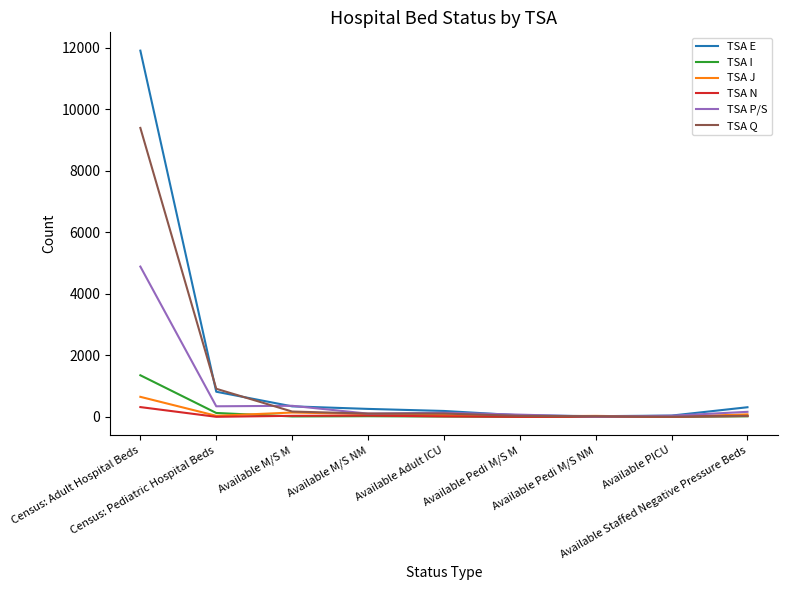

What is the highest value of the TSA E series?

11900